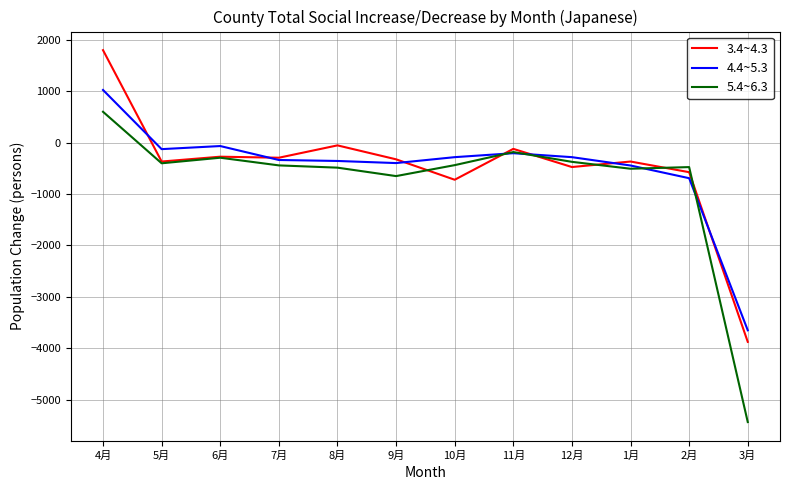

Where is the first local minimum for 3.4~4.3?

5月